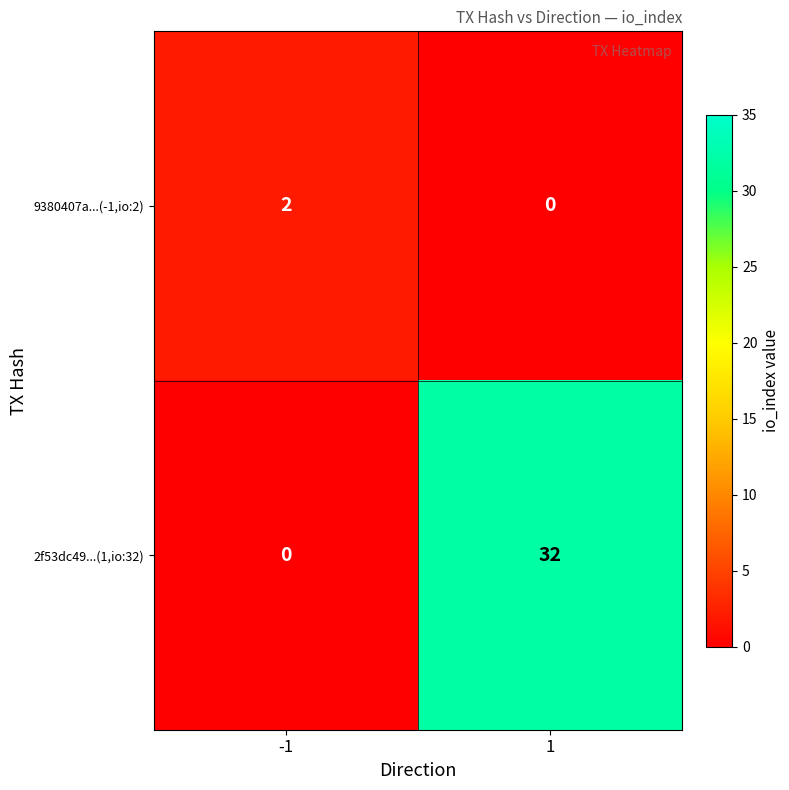

Which series has the widest spread of values?

2f53dc49...(1,io:32)